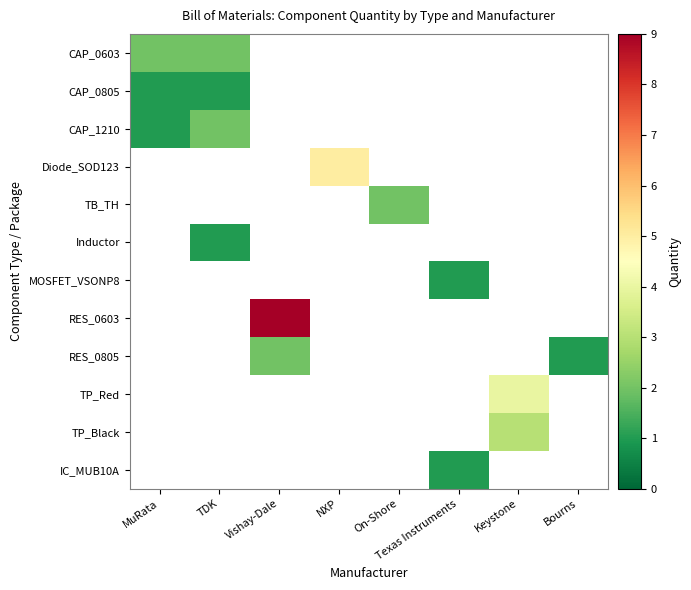

What is the maximum value shown in the chart?

9.0